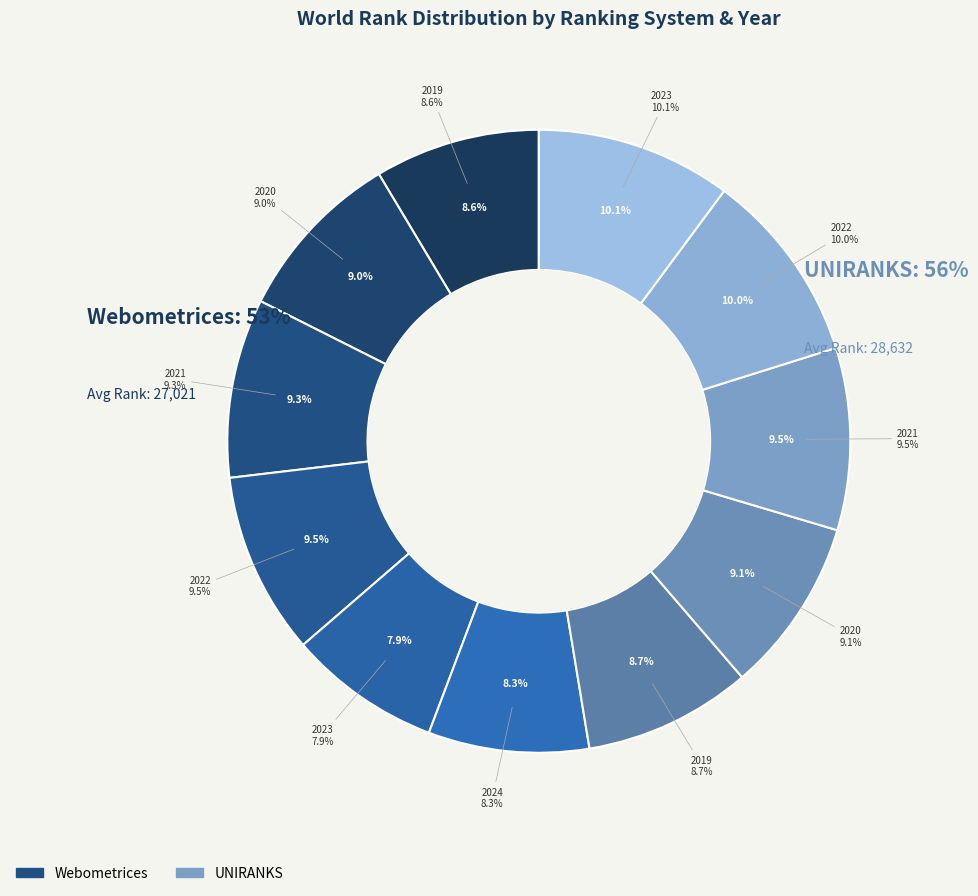

Rank the categories by value from highest to lowest.

UNIRANKS 2023, UNIRANKS 2022, Webometrices 2022, UNIRANKS 2021, Webometrices 2021, UNIRANKS 2020, Webometrices 2020, UNIRANKS 2019, Webometrices 2019, Webometrices 2024, Webometrices 2023